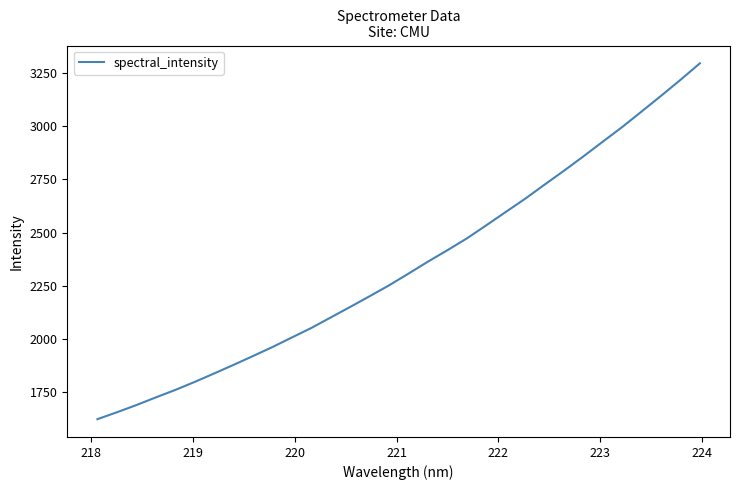

True or false: the data has more than 0 interior local peaks.

False